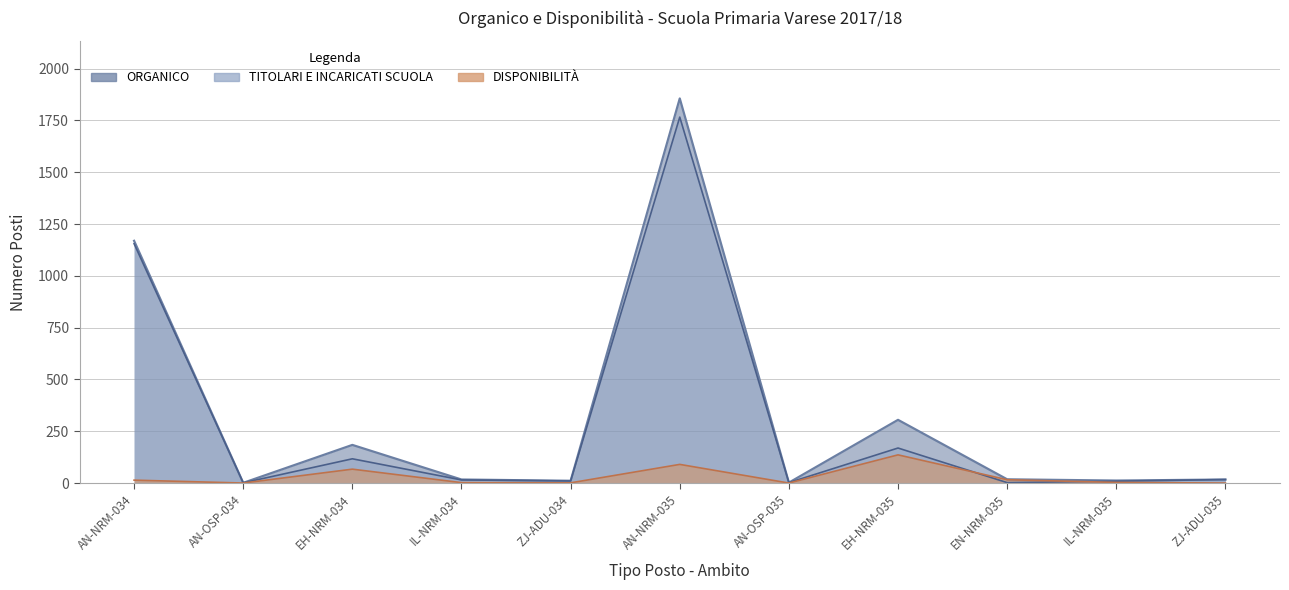

Does the chart have visible grid lines?

Yes